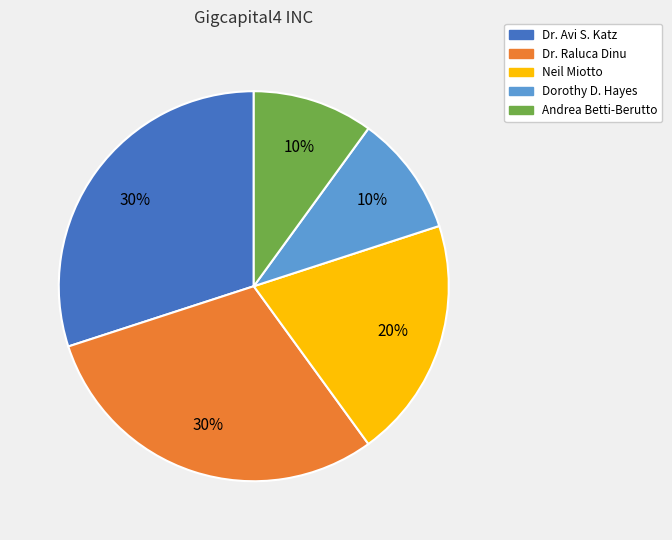

What percentage is the Neil Miotto slice, to the nearest percent?

20%